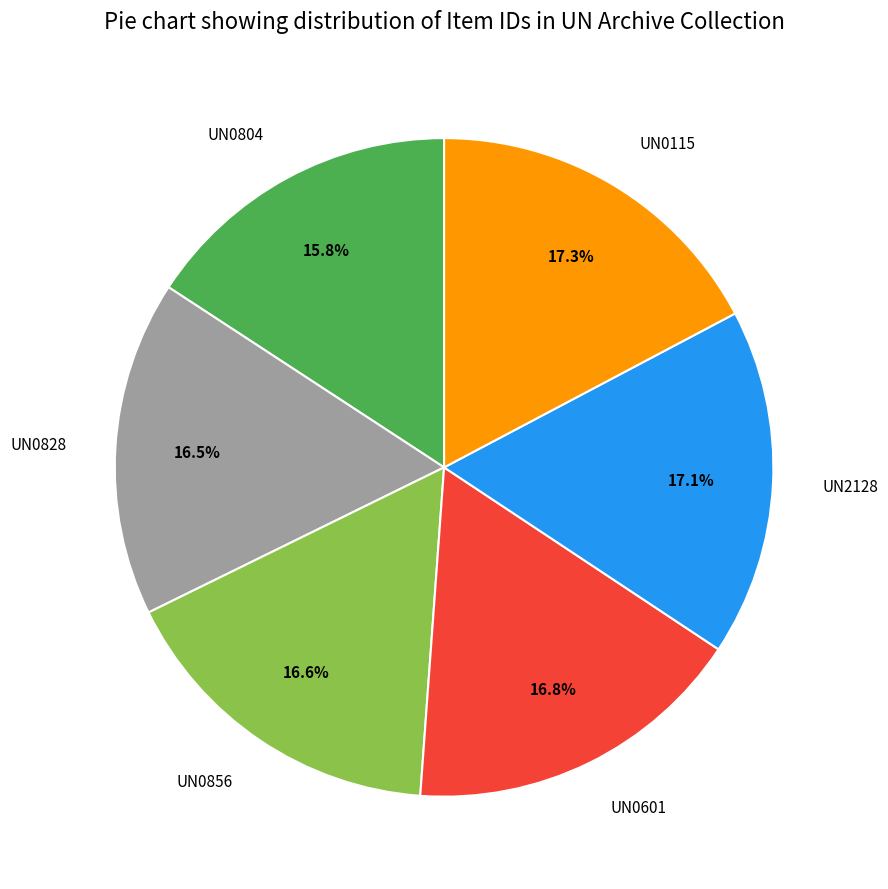

Is UN2128 the majority of the pie?

No